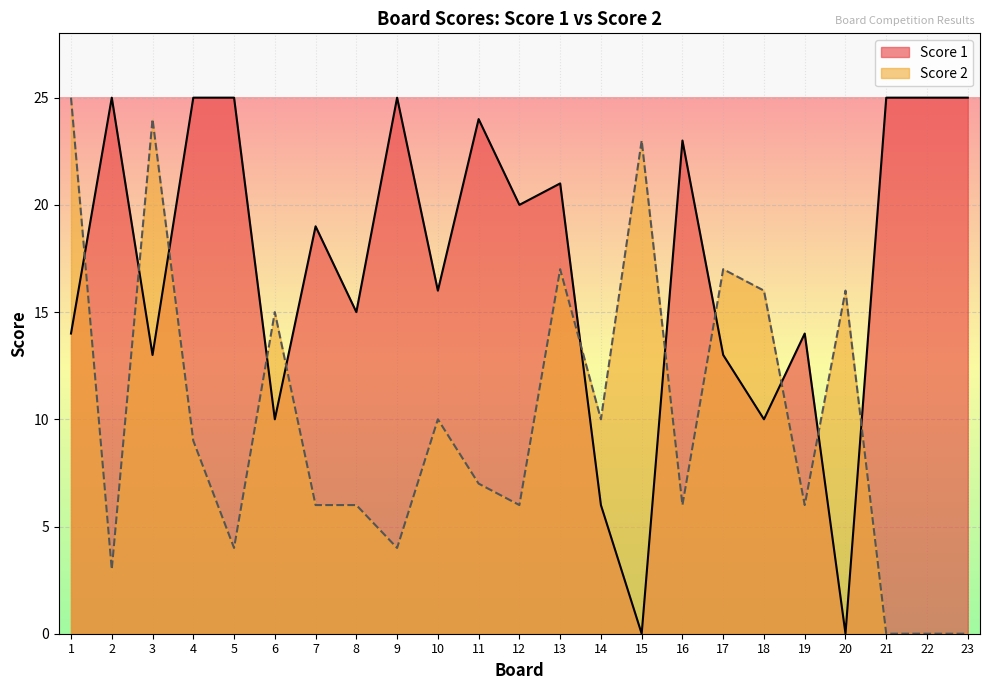

How many intersections are there between Score 1 and Score 2?

11